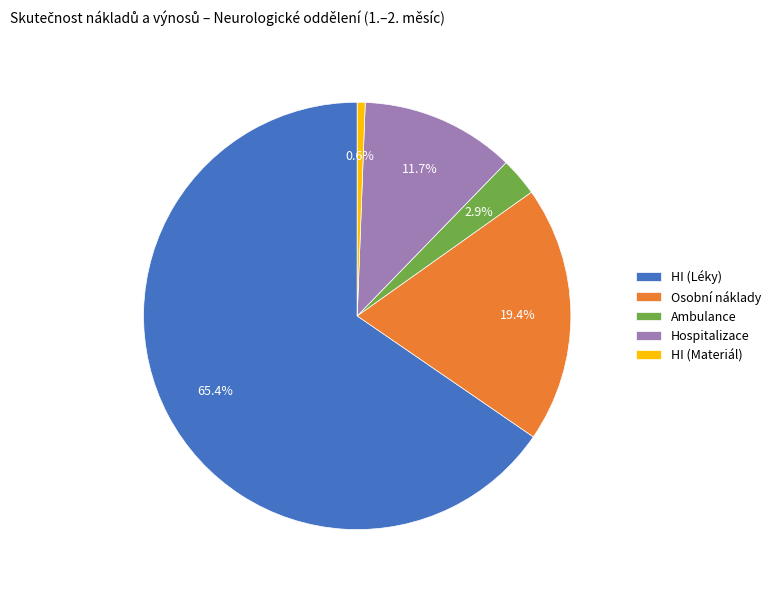

What is the ratio of the value at Hospitalizace to the value at Osobní náklady?

0.6